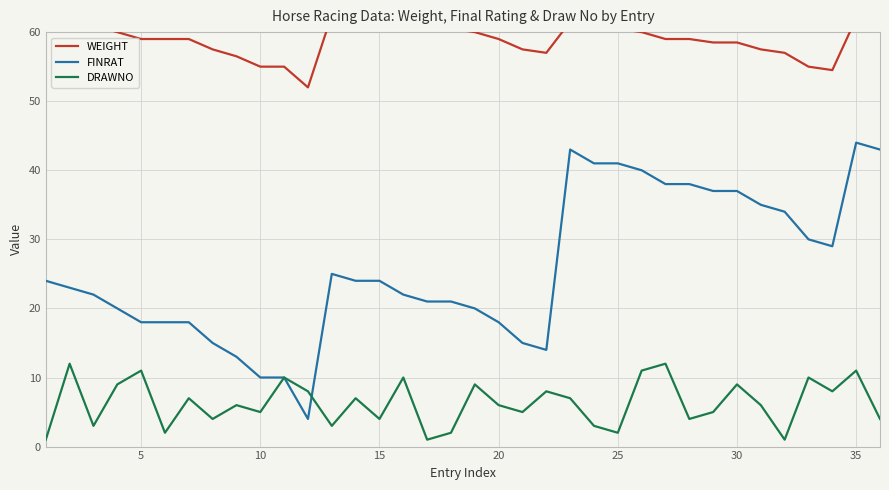

Does the chart display data point markers on the line(s)?

No